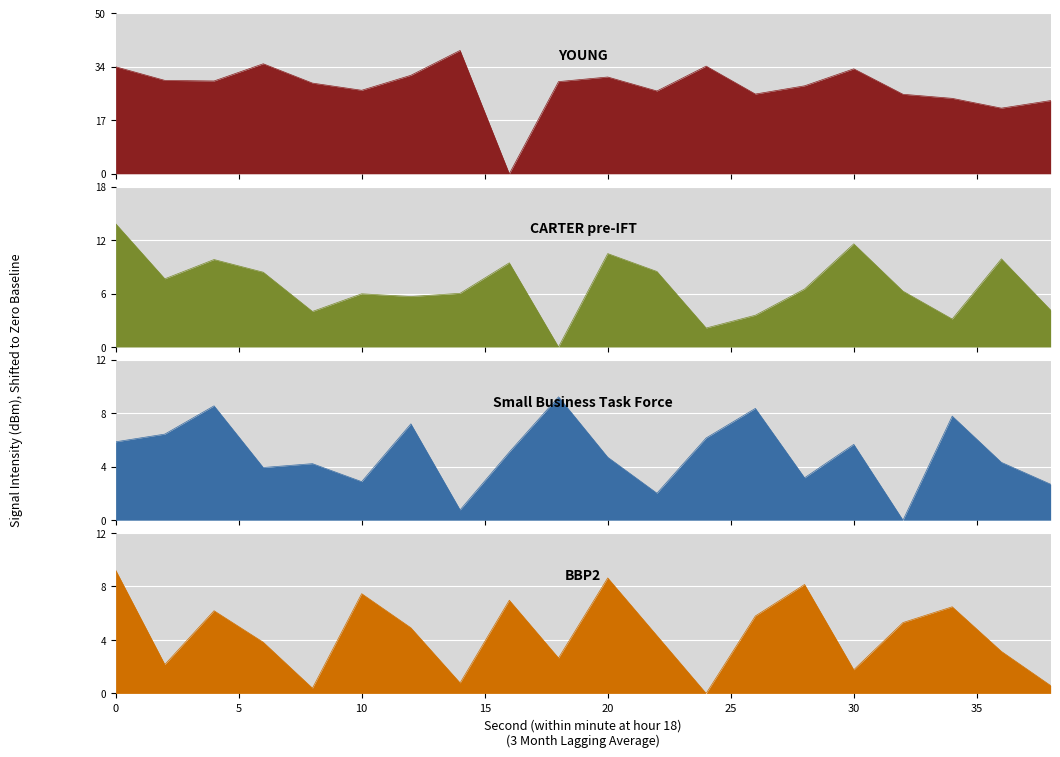

Where is the first local minimum for YOUNG?

4